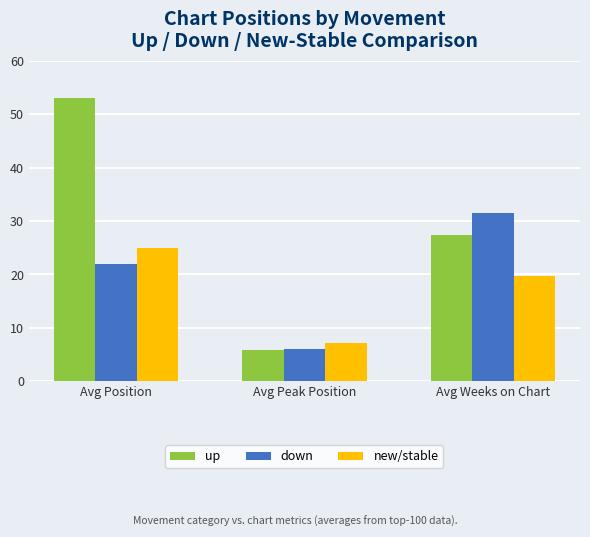

Which series has the largest total across all categories?

up